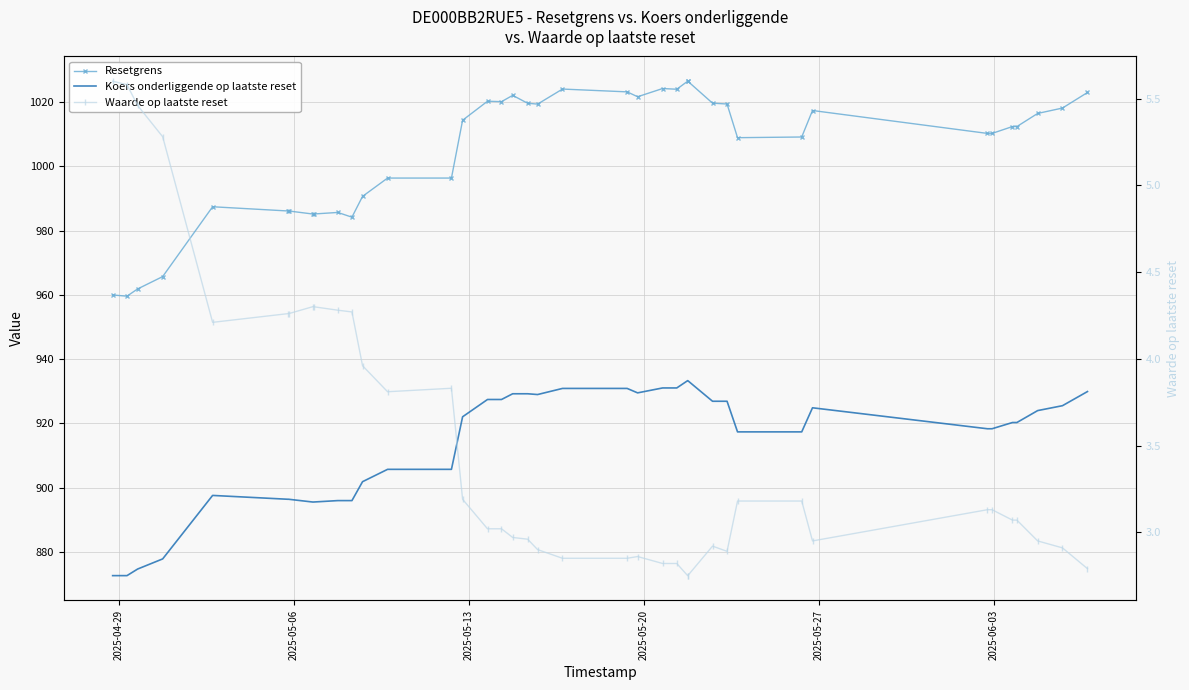

How many data points in Waarde op laatste reset are less than 3?

16